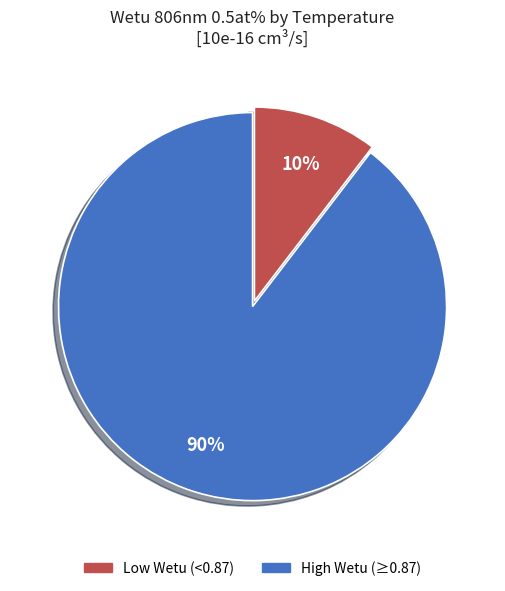

Is there any slice that represents more than half of the pie?

Yes